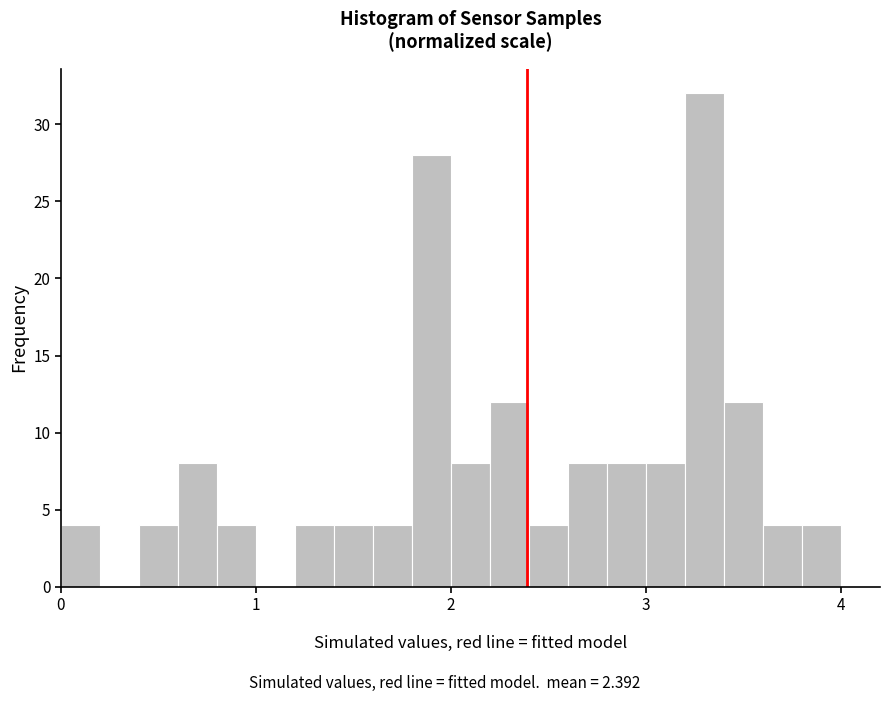

Around what value on the x-axis is the tallest bar? Give the approximate position of its centre, as read against the axis.

3.3